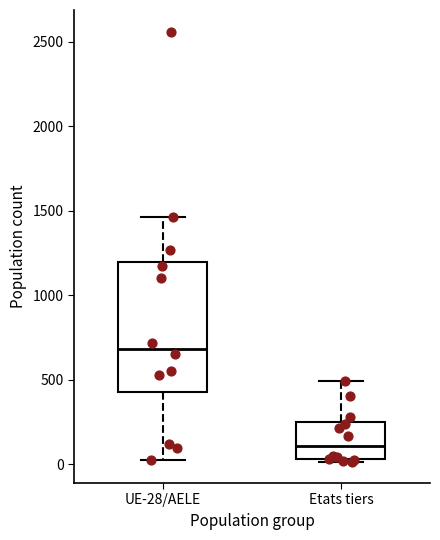

Which box's median line is the lowest?

Etats tiers